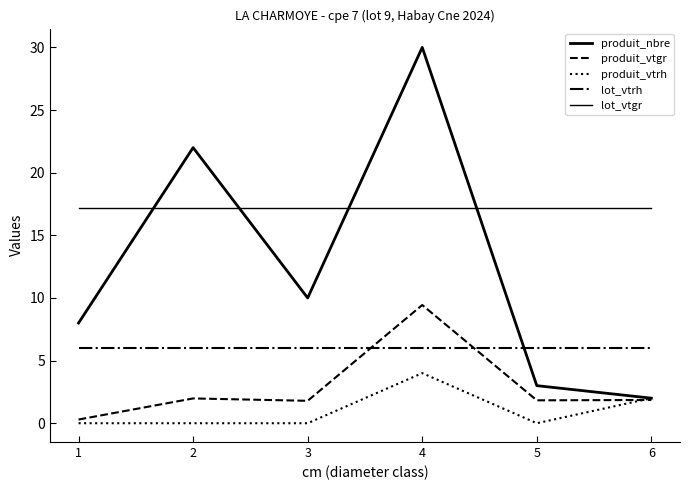

Is this an area chart (filled region under the line)?

No